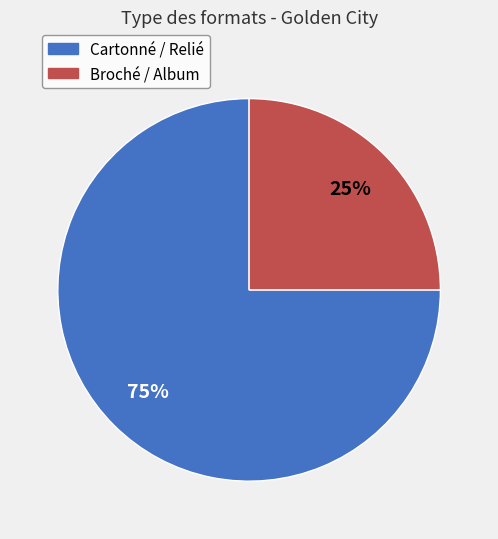

True or false: Cartonné accounts for 75% of the total.

True